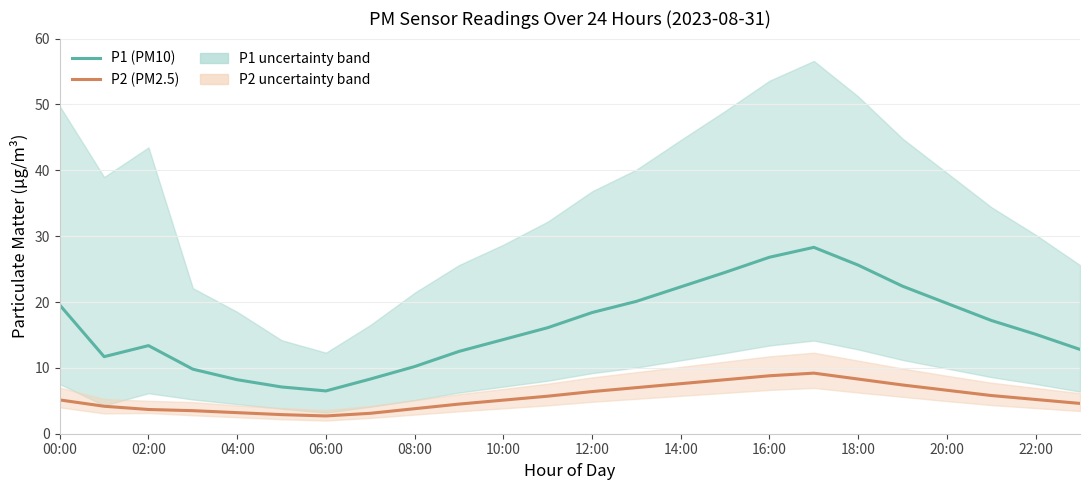

What is the sum of all P1 (PM10) values?

390.9